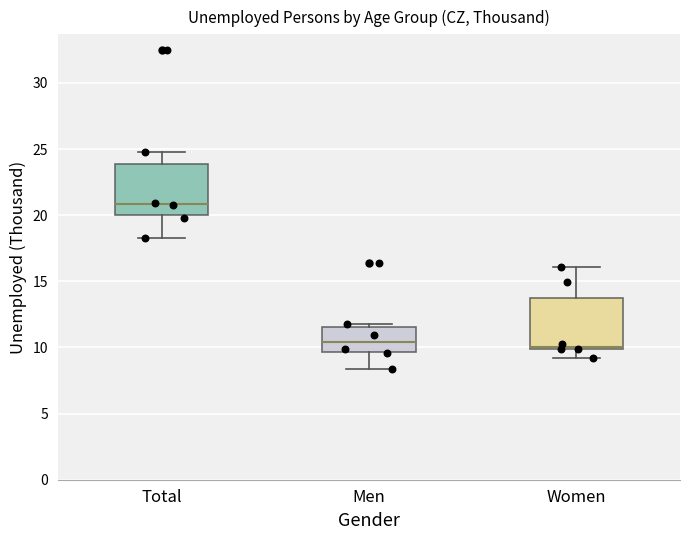

Where does the lower whisker of the box for Men end on the y-axis? The values are not printed on the chart, so give them approximately, as read against the axis.

8.5